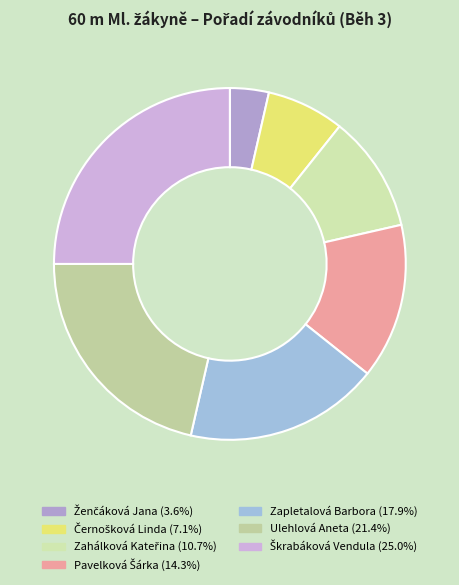

How many segments does this pie chart have?

7